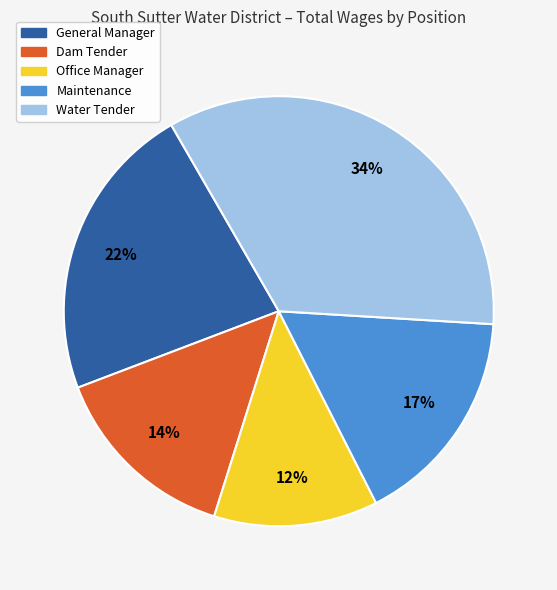

Is the sum of Dam Tender and General Manager greater than half?

No